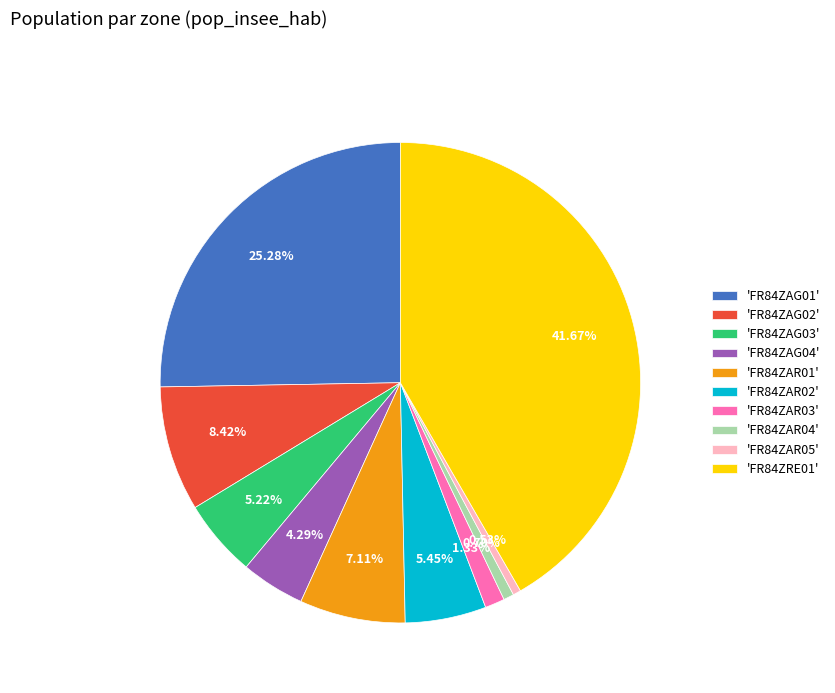

Do 'FR84ZAG03' and 'FR84ZAR01' together represent more than half of the pie?

No